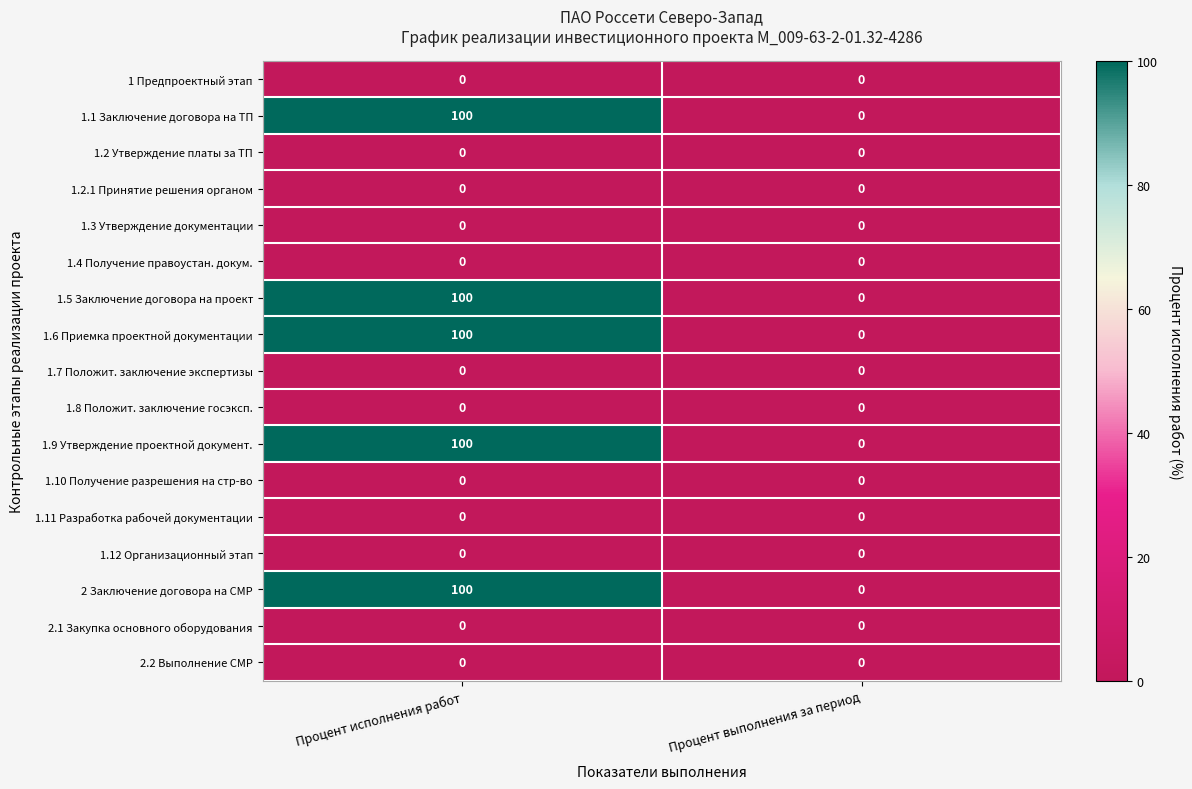

True or false: 1.1 Заключение договора на ТП has a value of -55 at Процент выполнения за период.

False